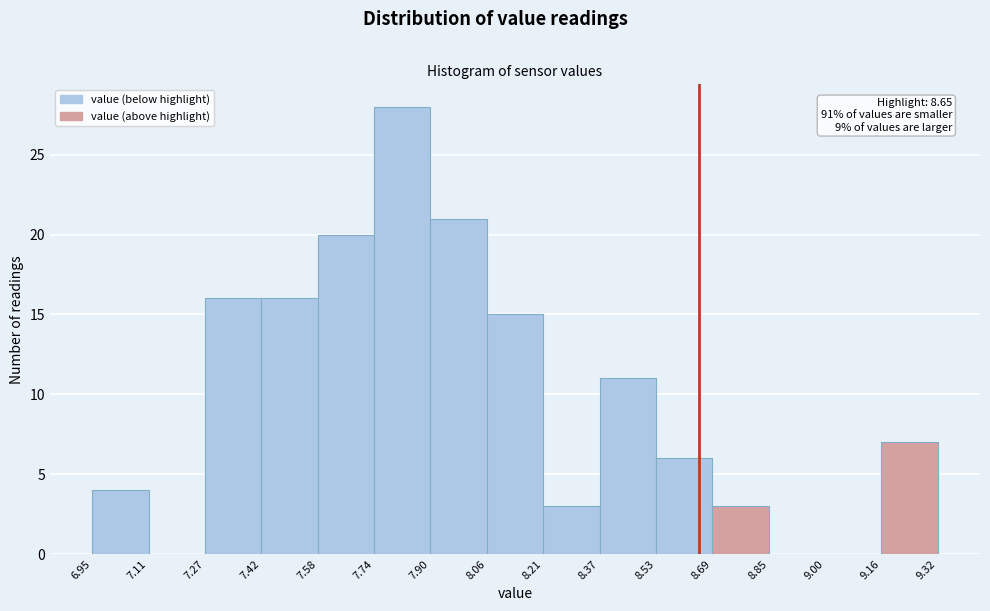

Which range on the x-axis has the tallest bar?

7.74 to 7.90